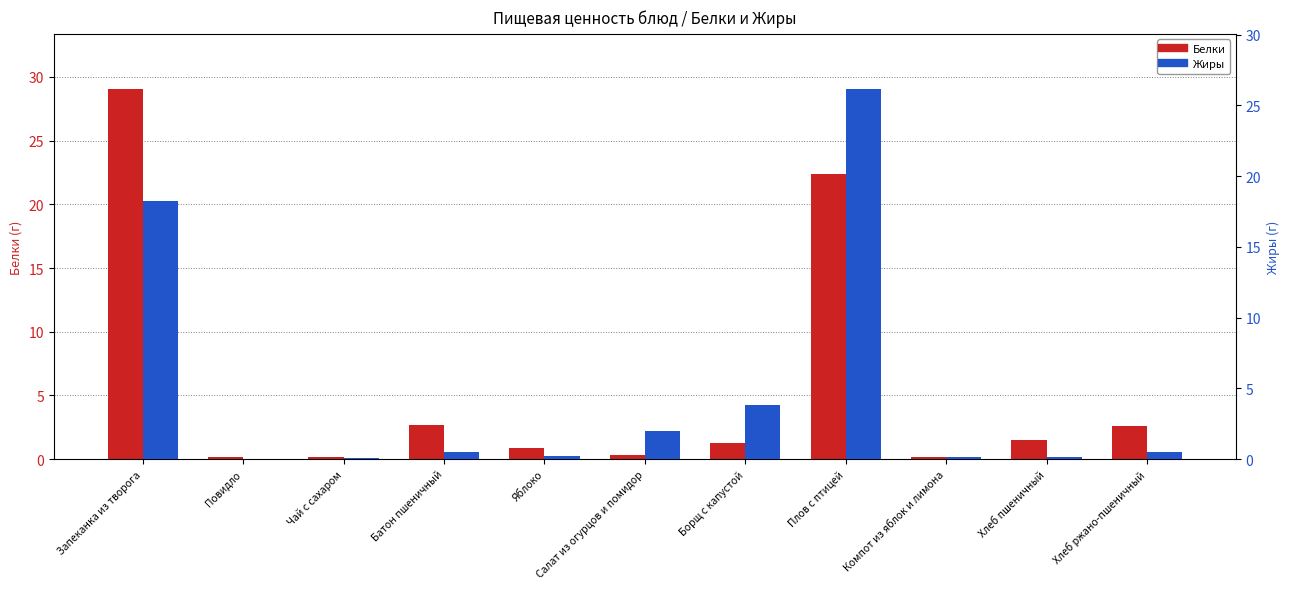

Reading left to right, transcribe all the data shown in this chart.

Белки: 29.0	0.1	0.2	2.7	0.9	0.3	1.3	22.4	0.2	1.5	2.6
Жиры: 18.2	0.0	0.1	0.5	0.2	2.0	3.8	26.1	0.2	0.2	0.5